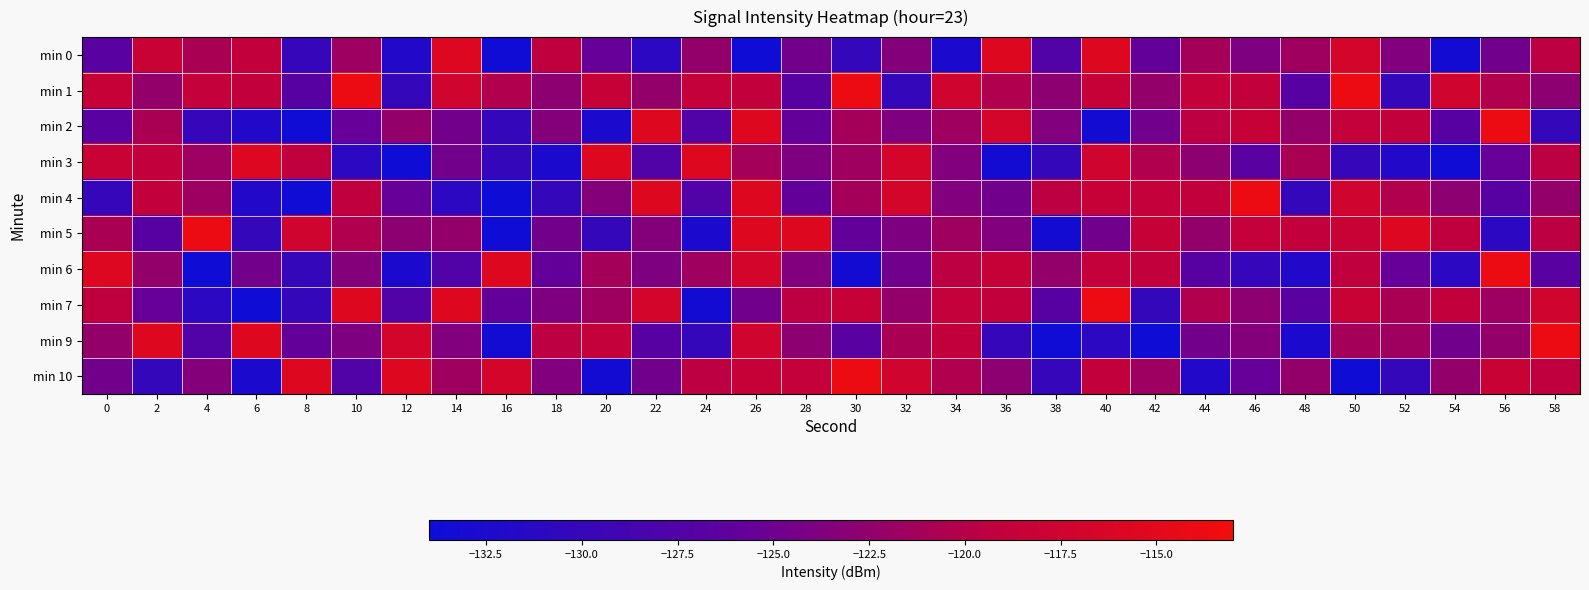

Reading left to right, extract all data points from this chart.

min 0: 0=-126.7	2=-118.0	4=-120.7	6=-118.8	8=-130.0	10=-121.6	12=-131.9	14=-115.6	16=-133.7	18=-119.2	20=-125.6	22=-131.0	24=-122.3	26=-133.7	28=-124.6	30=-130.2	32=-123.5	34=-132.6	36=-115.5	38=-127.6	40=-115.4	42=-125.9	44=-121.2	46=-123.9	48=-121.6	50=-116.6	52=-123.6	54=-133.2	56=-124.8	58=-119.5
min 1: 0=-118.4	2=-122.3	4=-118.7	6=-119.0	8=-126.8	10=-113.7	12=-130.2	14=-117.3	16=-120.3	18=-122.8	20=-118.4	22=-122.3	24=-118.7	26=-119.0	28=-126.8	30=-113.7	32=-130.2	34=-117.3	36=-120.3	38=-122.8	40=-118.4	42=-122.3	44=-118.7	46=-119.0	48=-126.8	50=-113.7	52=-130.2	54=-117.3	56=-120.3	58=-122.8
min 2: 0=-126.7	2=-120.7	4=-130.0	6=-131.9	8=-133.7	10=-125.6	12=-122.3	14=-124.6	16=-130.2	18=-123.5	20=-132.6	22=-115.5	24=-127.6	26=-115.4	28=-125.9	30=-121.2	32=-123.9	34=-121.6	36=-116.6	38=-123.6	40=-133.2	42=-124.8	44=-119.5	46=-118.4	48=-122.3	50=-118.7	52=-119.0	54=-126.8	56=-113.7	58=-130.2
min 3: 0=-118.0	2=-118.8	4=-121.6	6=-115.6	8=-119.2	10=-131.0	12=-133.7	14=-124.6	16=-130.2	18=-132.6	20=-115.5	22=-127.6	24=-115.4	26=-121.2	28=-123.9	30=-121.6	32=-116.6	34=-123.6	36=-133.2	38=-130.2	40=-117.3	42=-120.3	44=-122.8	46=-126.7	48=-120.7	50=-130.0	52=-131.9	54=-133.7	56=-125.6	58=-119.5
min 4: 0=-130.0	2=-118.8	4=-121.6	6=-131.9	8=-133.7	10=-119.2	12=-125.6	14=-131.0	16=-133.7	18=-130.2	20=-123.5	22=-115.5	24=-127.6	26=-115.4	28=-125.9	30=-121.2	32=-116.6	34=-123.6	36=-124.8	38=-119.5	40=-118.4	42=-118.7	44=-119.0	46=-113.7	48=-130.2	50=-117.3	52=-120.3	54=-122.8	56=-126.8	58=-122.3
min 5: 0=-120.7	2=-126.8	4=-113.7	6=-130.2	8=-117.3	10=-120.3	12=-122.8	14=-122.3	16=-133.7	18=-124.6	20=-130.2	22=-123.5	24=-132.6	26=-115.5	28=-115.4	30=-125.9	32=-123.9	34=-121.6	36=-123.6	38=-133.2	40=-124.8	42=-118.4	44=-122.3	46=-118.7	48=-119.0	50=-118.0	52=-115.6	54=-119.2	56=-131.0	58=-119.5
min 6: 0=-115.6	2=-122.3	4=-133.7	6=-124.6	8=-130.2	10=-123.5	12=-132.6	14=-127.6	16=-115.4	18=-125.9	20=-121.2	22=-123.9	24=-121.6	26=-116.6	28=-123.6	30=-133.2	32=-124.8	34=-119.5	36=-118.4	38=-122.3	40=-118.7	42=-119.0	44=-126.8	46=-130.0	48=-131.9	50=-119.2	52=-125.6	54=-131.0	56=-113.7	58=-126.7
min 7: 0=-119.2	2=-125.6	4=-131.0	6=-133.7	8=-130.2	10=-115.5	12=-127.6	14=-115.4	16=-125.9	18=-123.9	20=-121.6	22=-116.6	24=-133.2	26=-124.8	28=-119.5	30=-118.4	32=-122.3	34=-118.7	36=-119.0	38=-126.8	40=-113.7	42=-130.2	44=-120.3	46=-122.8	48=-126.7	50=-118.0	52=-120.7	54=-118.8	56=-121.6	58=-117.3
min 9: 0=-122.3	2=-115.5	4=-127.6	6=-115.4	8=-125.9	10=-123.9	12=-116.6	14=-123.6	16=-133.2	18=-119.5	20=-118.7	22=-126.8	24=-130.2	26=-117.3	28=-122.8	30=-126.7	32=-120.7	34=-118.8	36=-130.0	38=-133.7	40=-131.0	42=-133.7	44=-124.6	46=-123.5	48=-132.6	50=-121.2	52=-121.6	54=-124.8	56=-122.3	58=-113.7
min 10: 0=-124.6	2=-130.2	4=-123.5	6=-132.6	8=-115.5	10=-127.6	12=-115.4	14=-121.6	16=-116.6	18=-123.6	20=-133.2	22=-124.8	24=-119.5	26=-118.4	28=-118.7	30=-113.7	32=-117.3	34=-120.3	36=-122.8	38=-130.0	40=-118.8	42=-121.6	44=-131.9	46=-125.6	48=-122.3	50=-133.7	52=-130.2	54=-122.3	56=-118.0	58=-119.2